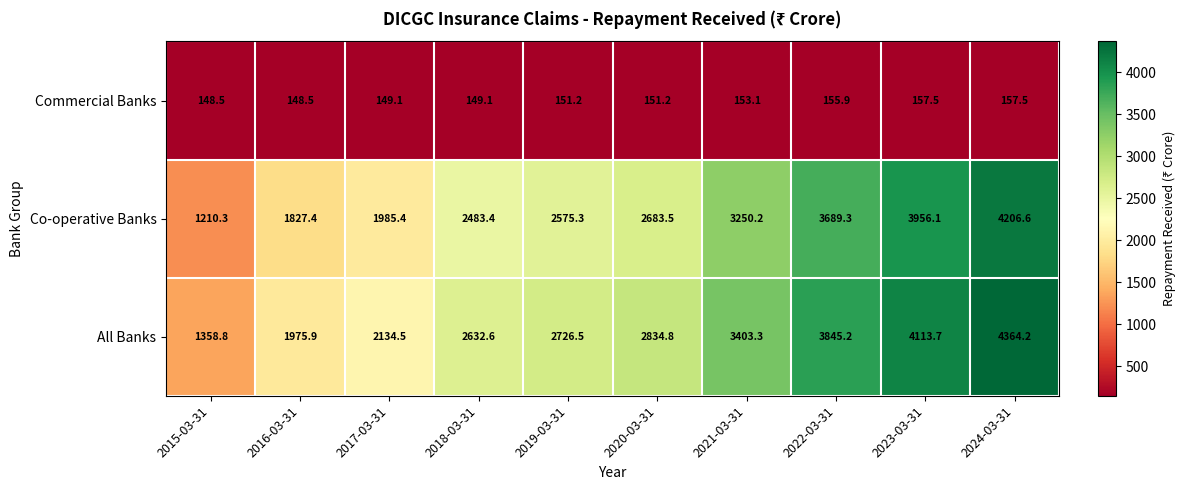

What is the sum of the Co-operative Banks values at 2024-03-31 and 2022-03-31?

7895.9